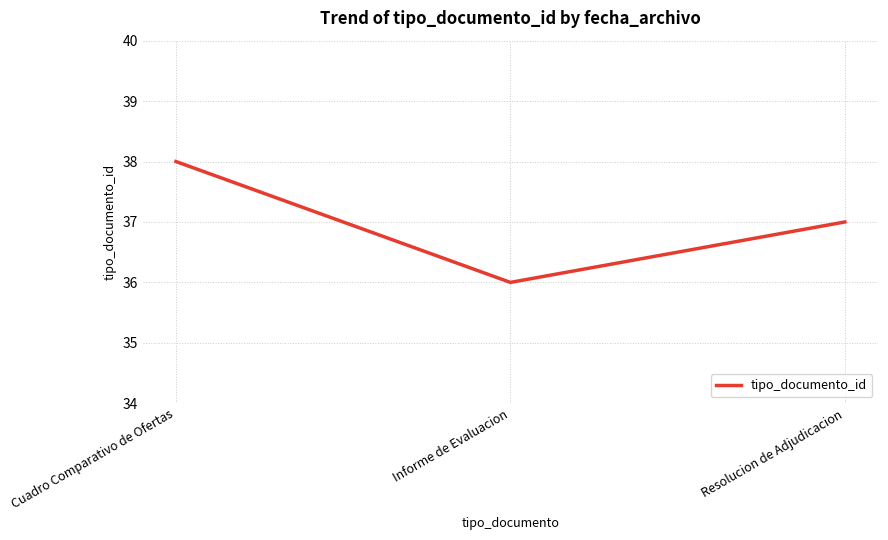

What position from the right is Resolucion de Adjudicacion?

1